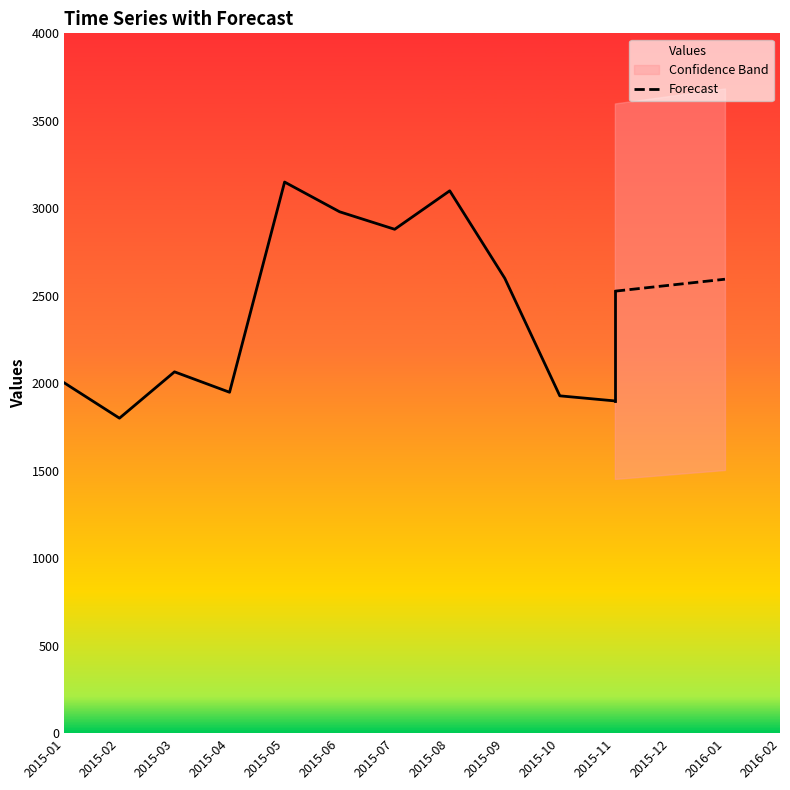

The value of Forecast at 2015-11 is 1534.5. True or false?

False